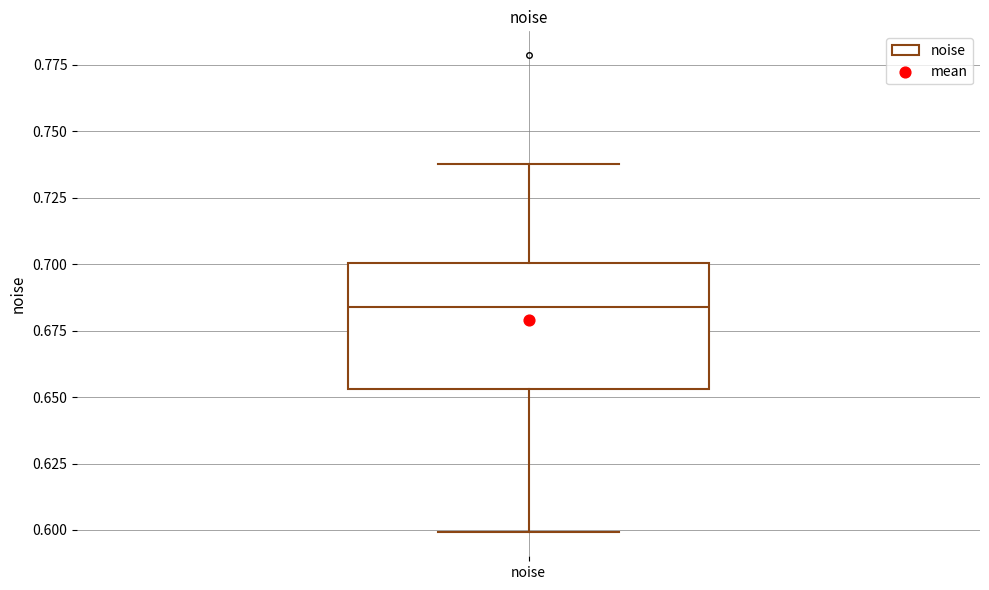

Where does the lower whisker of the box for noise end on the y-axis? The values are not printed on the chart, so give them approximately, as read against the axis.

0.600